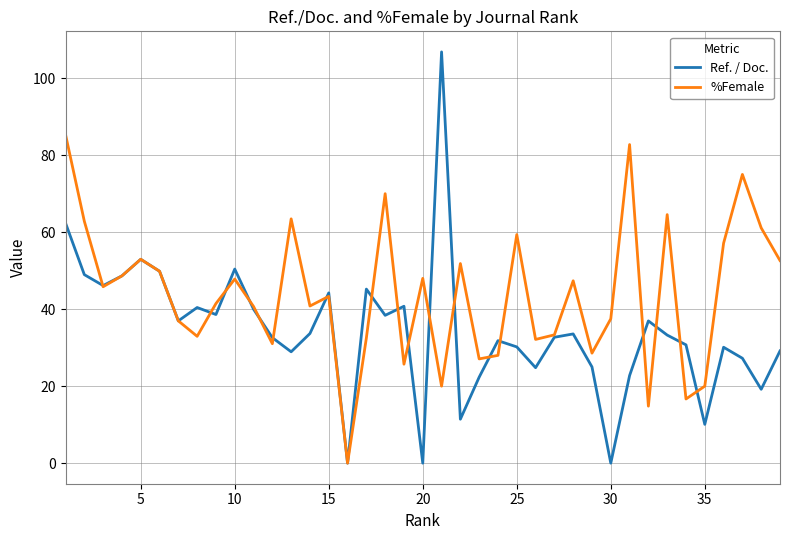

At how many categories does at least one series exceed 42?

22